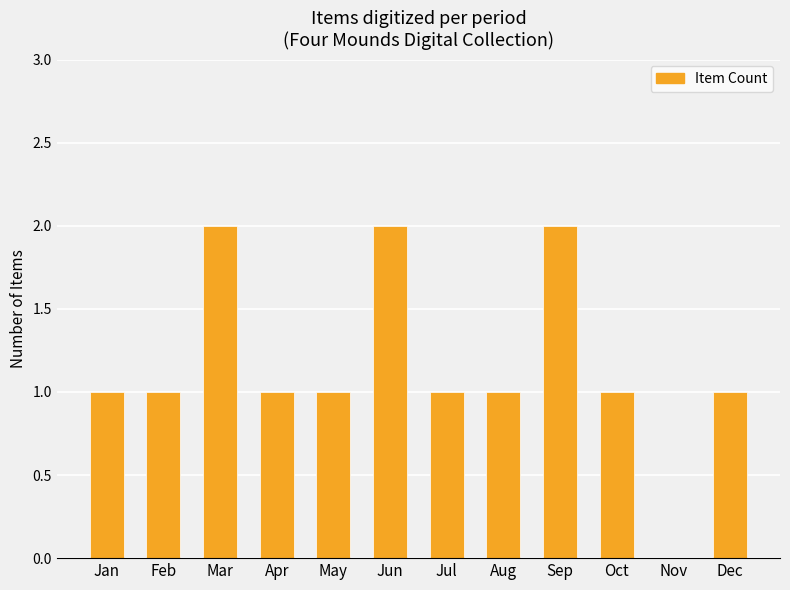

Are the bars horizontal?

No